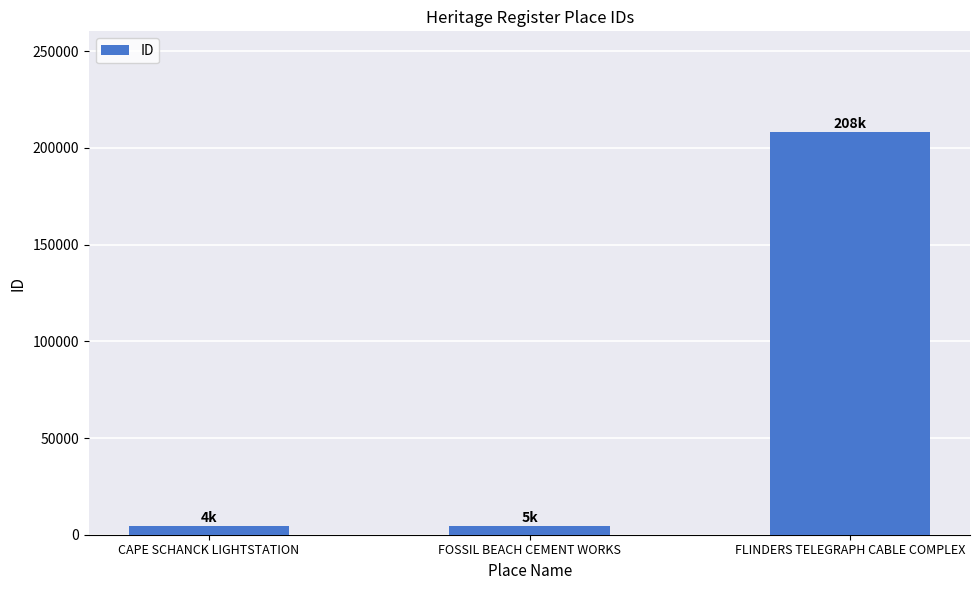

What is the change in value from FOSSIL BEACH CEMENT WORKS to FLINDERS TELEGRAPH CABLE COMPLEX?

+203471